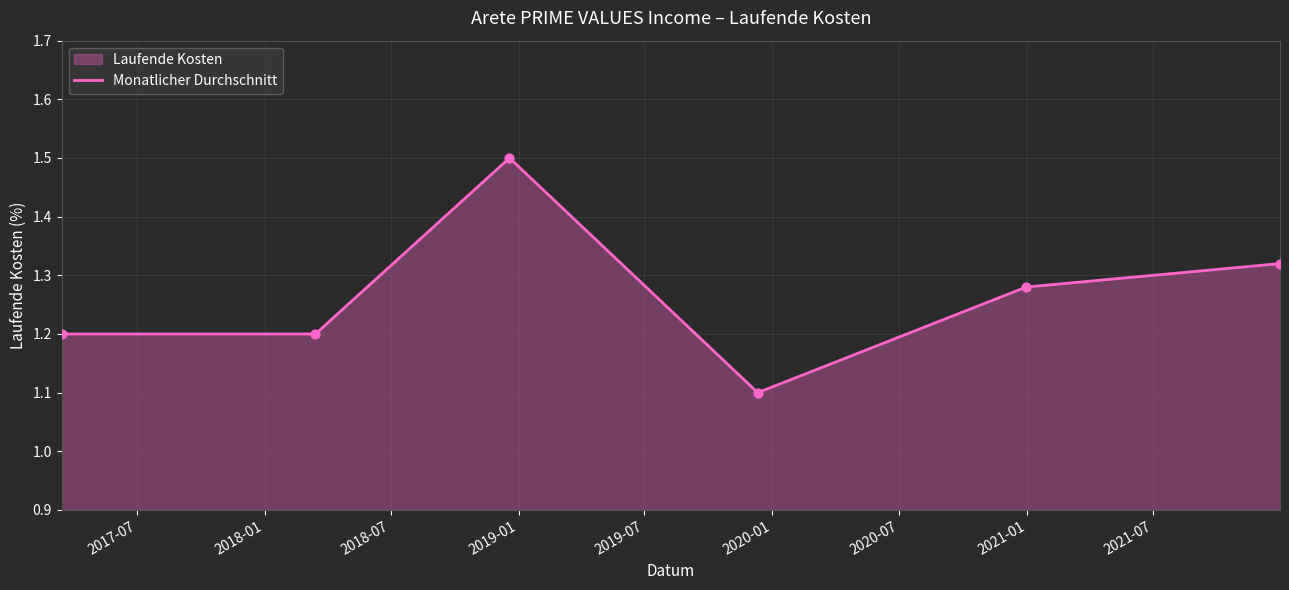

True or false: there are more than 1 points higher than both neighbors.

False